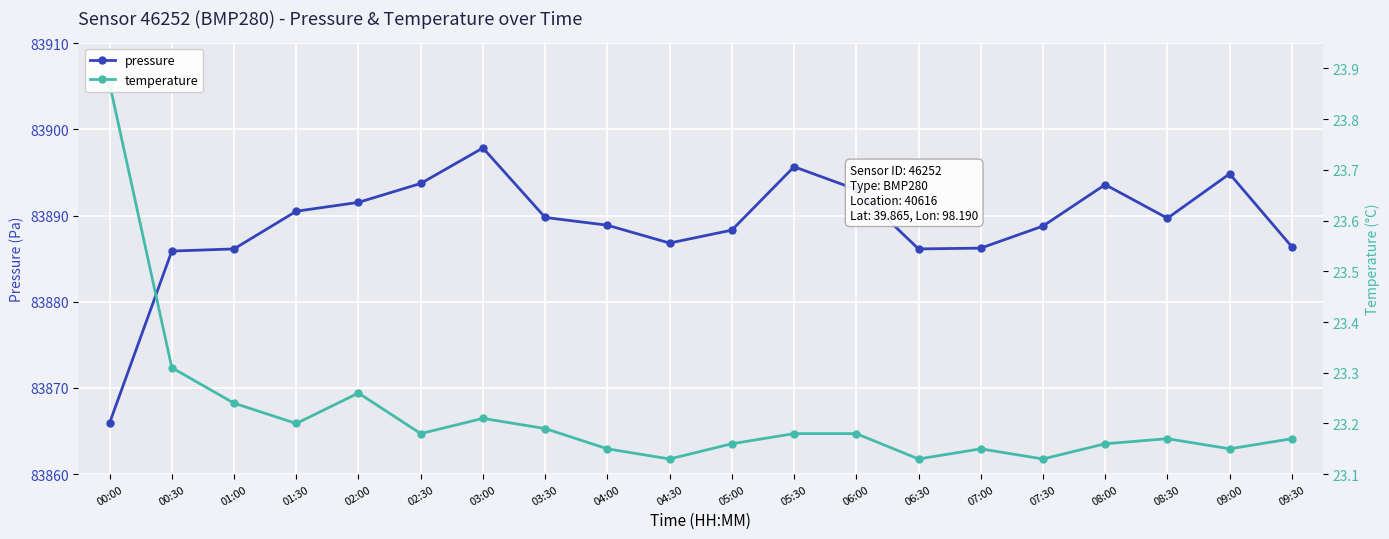

Which series has the largest total across all categories?

pressure